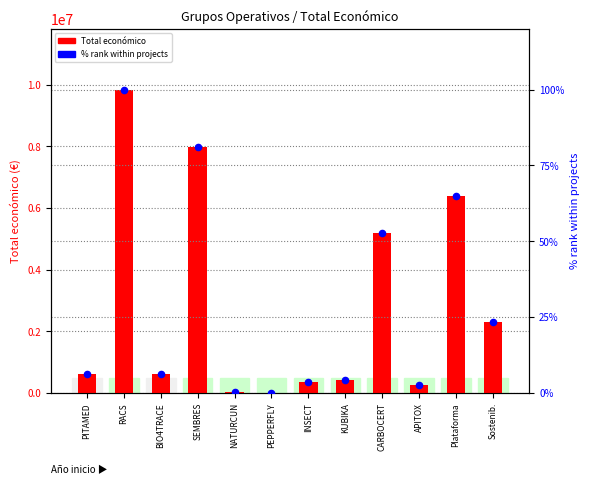

Which series reaches the minimum Y coordinate?

% rank within projects